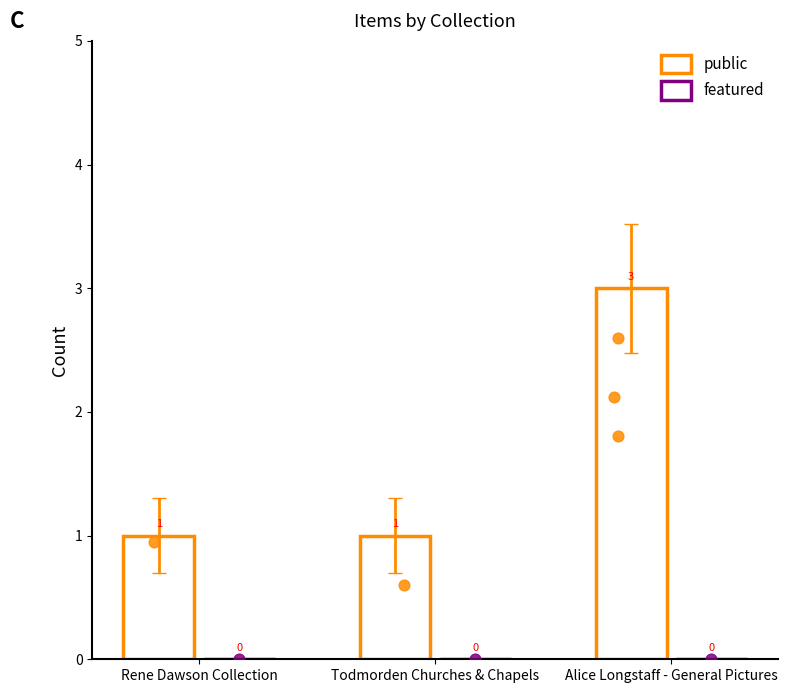

At which category is the sum across all series the highest?

Alice Longstaff - General Pictures